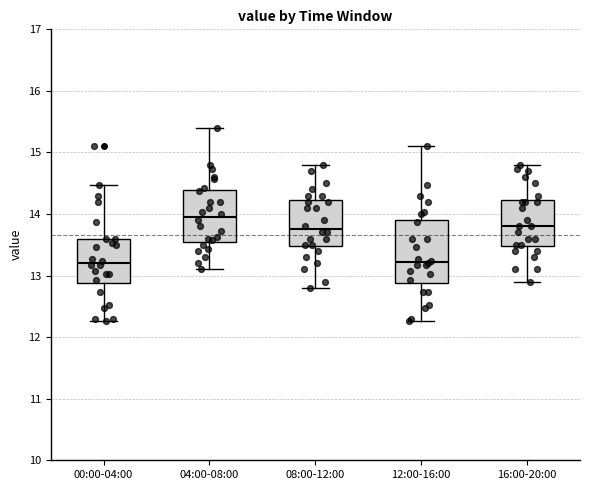

Where does the median line of the box for 12:00-16:00 sit on the y-axis? The values are not printed on the chart, so give them approximately, as read against the axis.

13.2